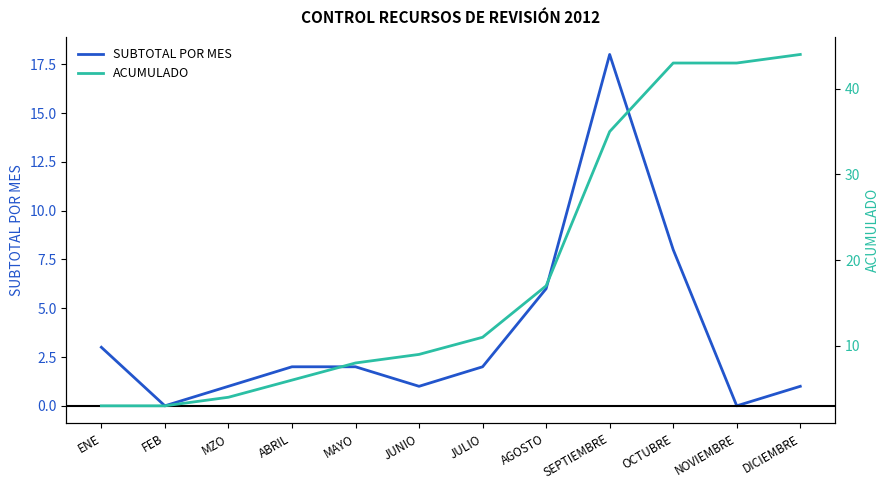

What position from the left is ABRIL?

4